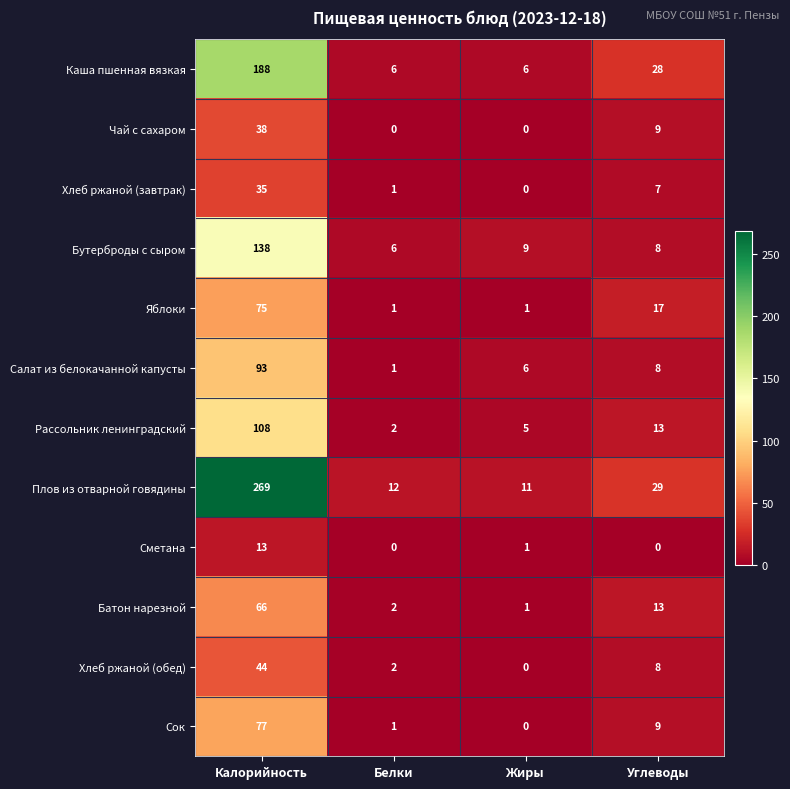

Which series has the widest spread of values?

Плов из отварной говядины